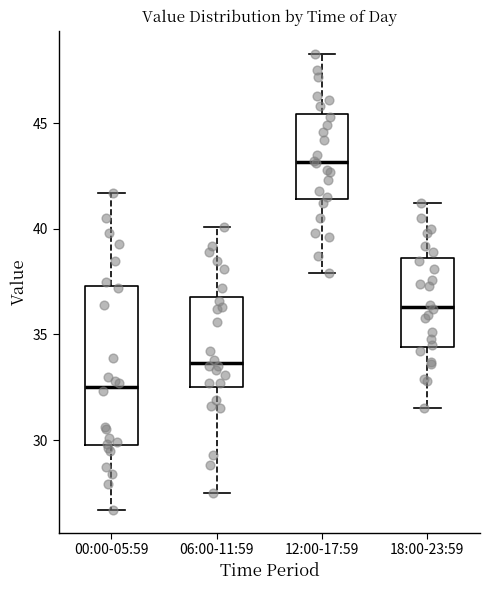

Which box is the tallest, from its lower edge to its upper edge?

00:00-05:59